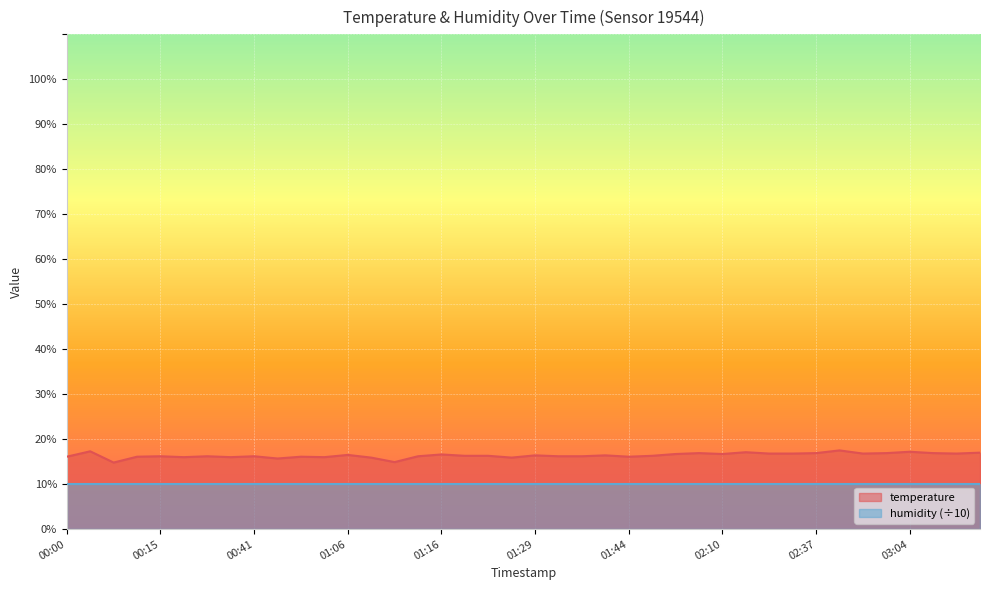

The chart shows a value of 7.2 at 02:15. True or false?

False